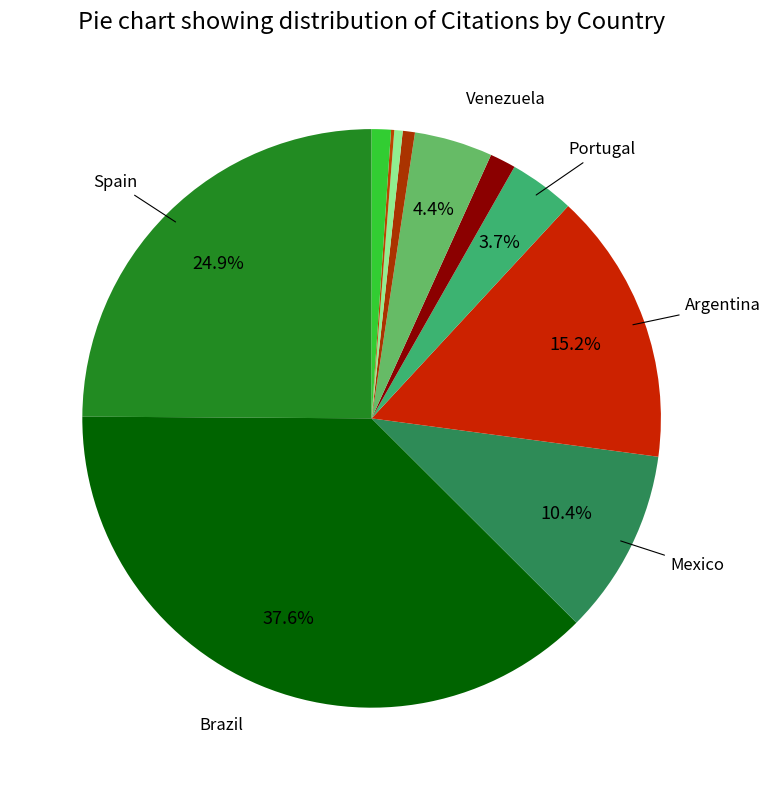

How many segments does this pie chart have?

11